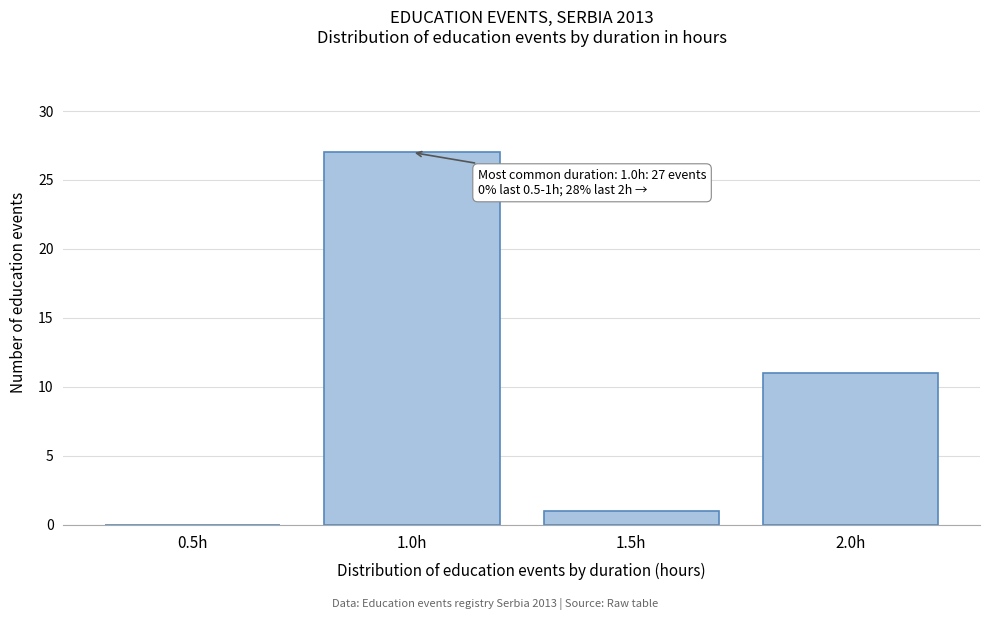

Reading left to right, transcribe all the data shown in this chart.

0.5h=0	1.0h=27	1.5h=1	2.0h=11